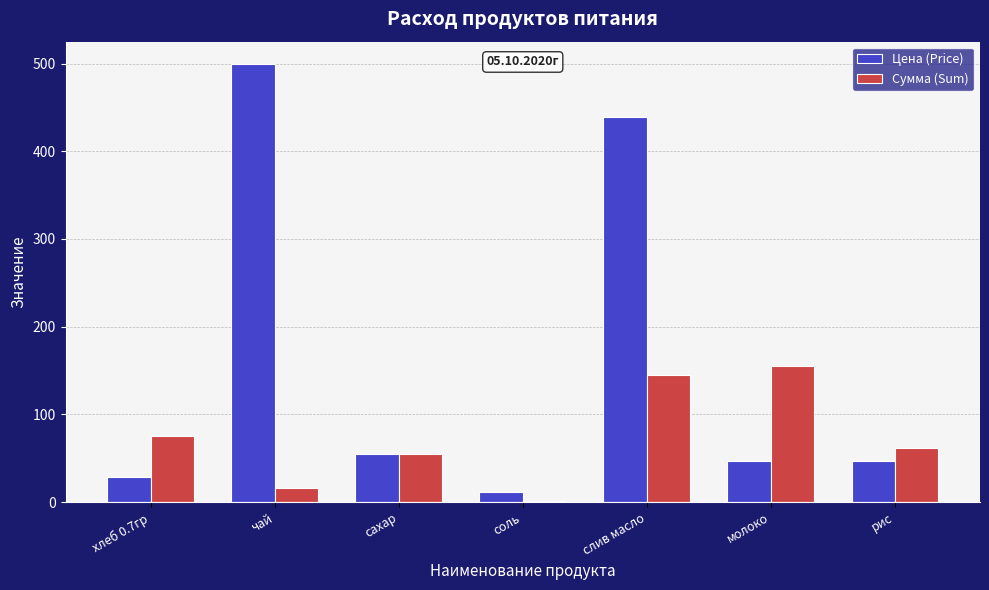

What is the total value across all series at хлеб 0.7гр?

104.0